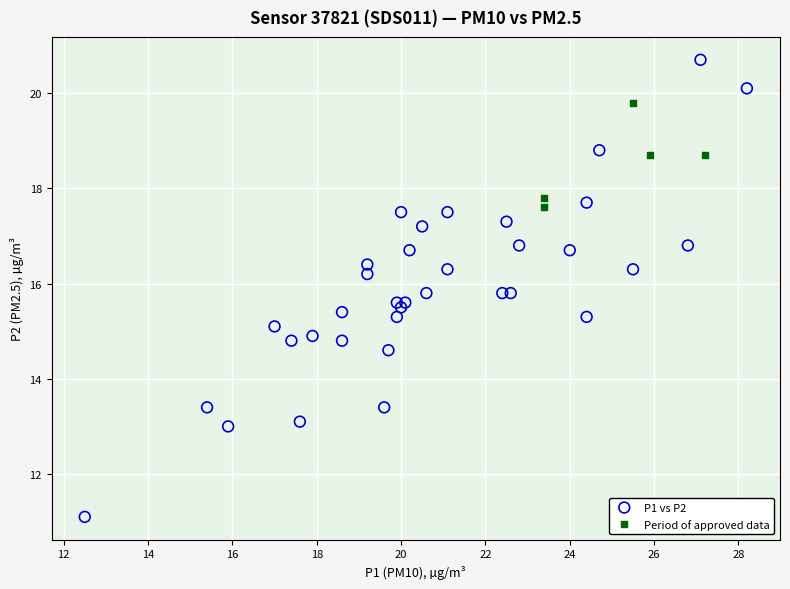

Which series contains the highest Y value?

P1 vs P2